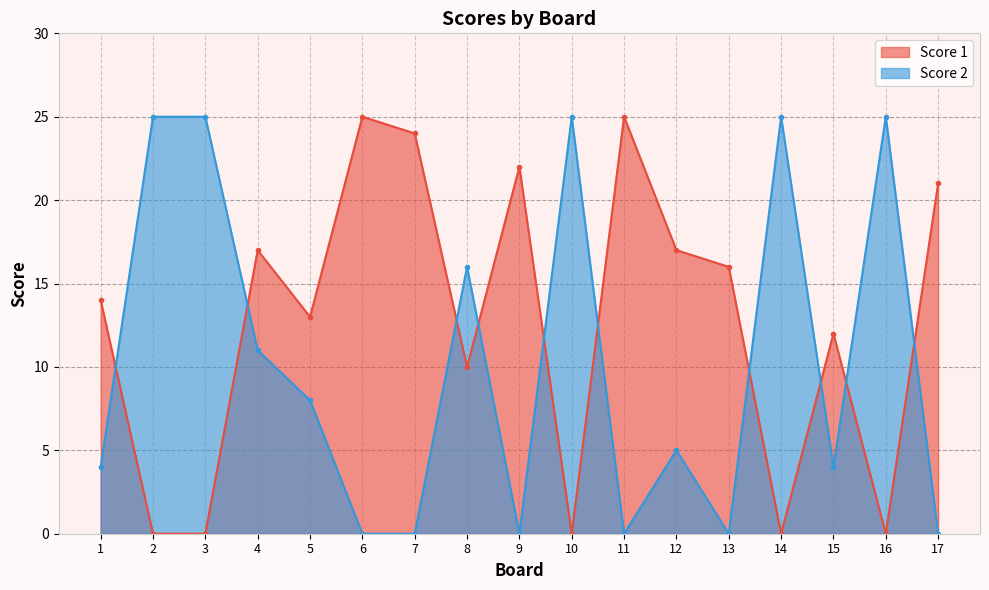

Where is Score 2 nearest to the value 12?

4